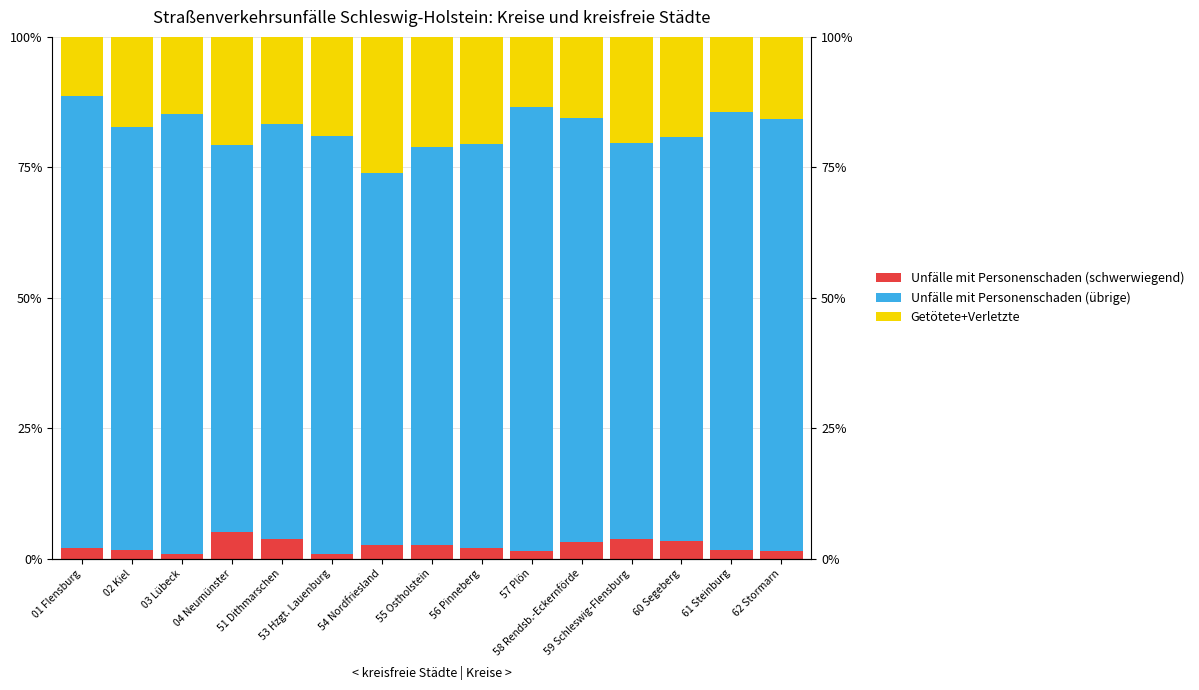

Reading left to right, what are all the values shown in this chart?

Unfälle mit Personenschaden (schwerwiegend): 2.0	1.6	0.9	5.0	3.8	1.0	2.5	2.6	2.1	1.4	3.2	3.7	3.3	1.7	1.4
Unfälle mit Personenschaden (übrige): 86.8	81.0	84.4	74.2	79.5	80.0	71.4	76.3	77.3	85.1	81.2	76.1	77.5	83.9	82.9
Getötete+Verletzte: 11.3	17.4	14.7	20.8	16.7	19.0	26.1	21.1	20.6	13.5	15.6	20.3	19.2	14.4	15.7